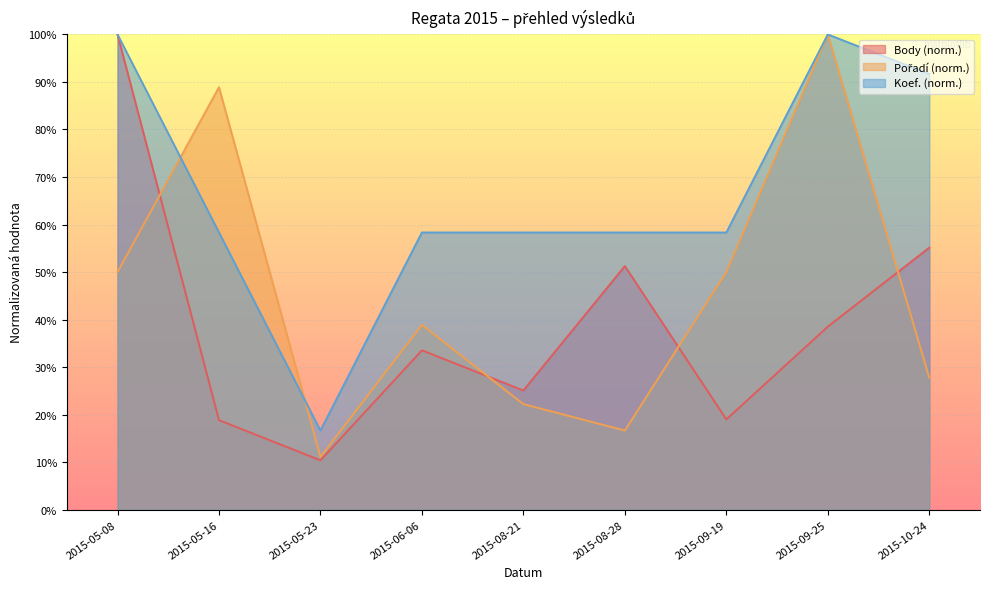

What is the label of the 7th point from the right?

2015-05-23